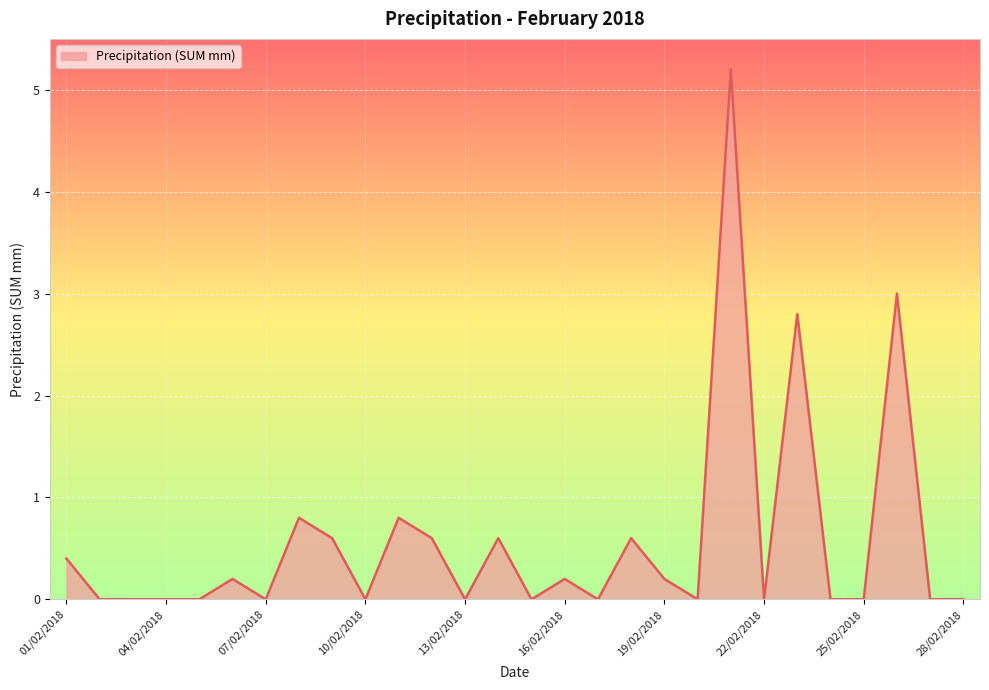

What is the maximum value shown in the chart?

5.2